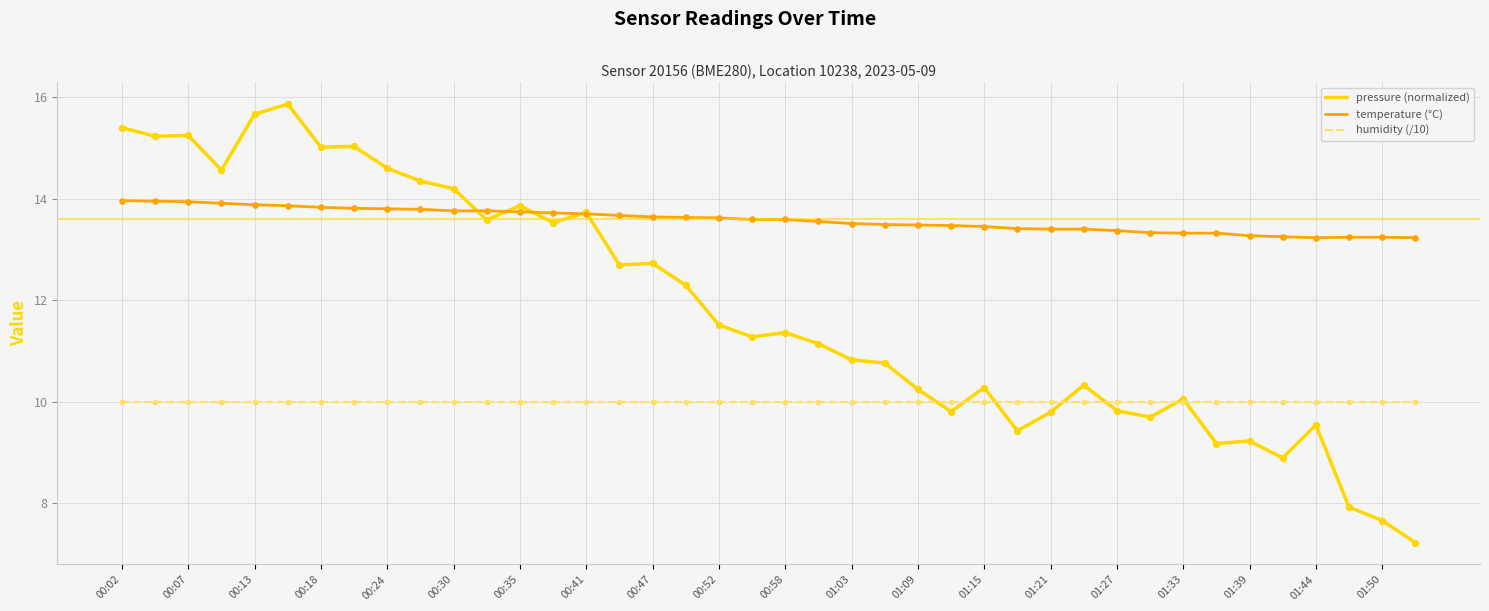

Which series has the largest total across all categories?

temperature (°C)